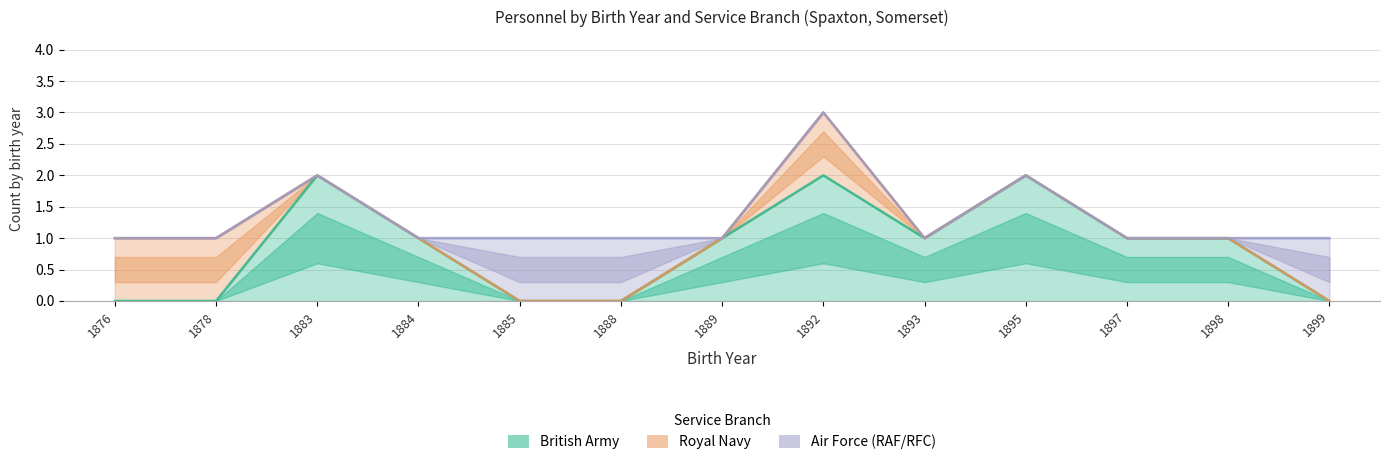

Where is Royal Navy nearest to the value 0?

1883